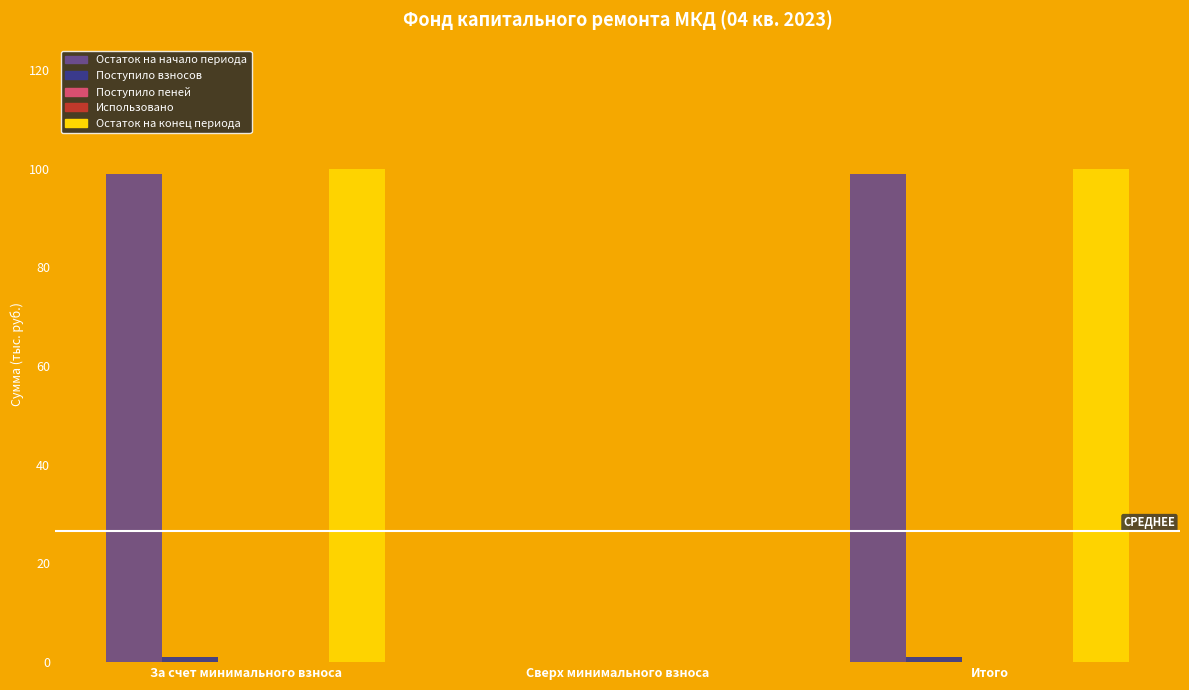

How many data points in Остаток на конец периода are less than 99?

1